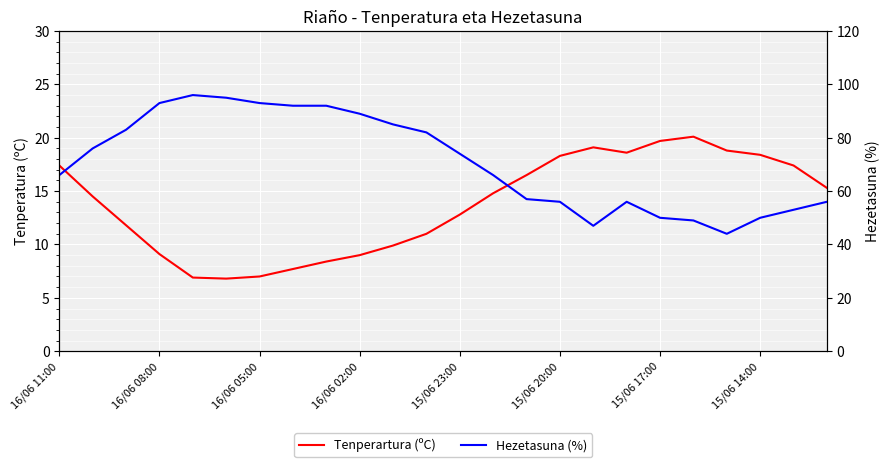

Which series has the largest total across all categories?

Hezetasuna (%)